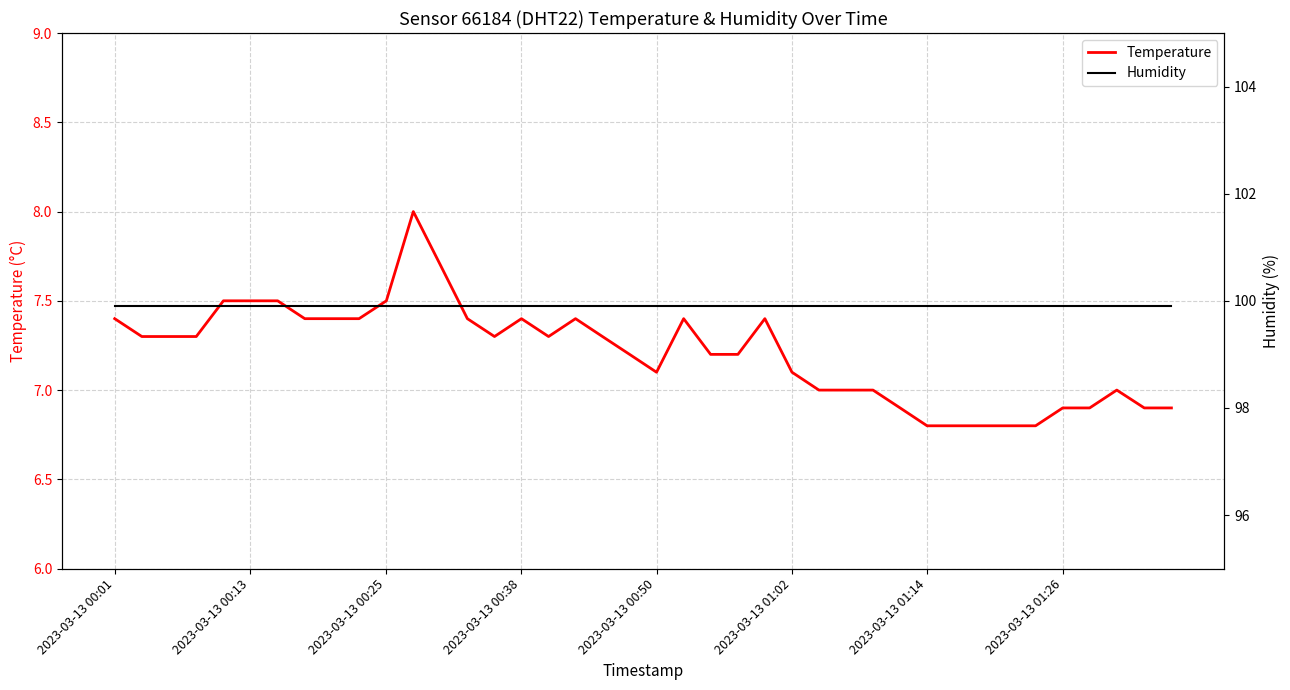

True or false: Temperature has more than 1 interior local peaks.

True